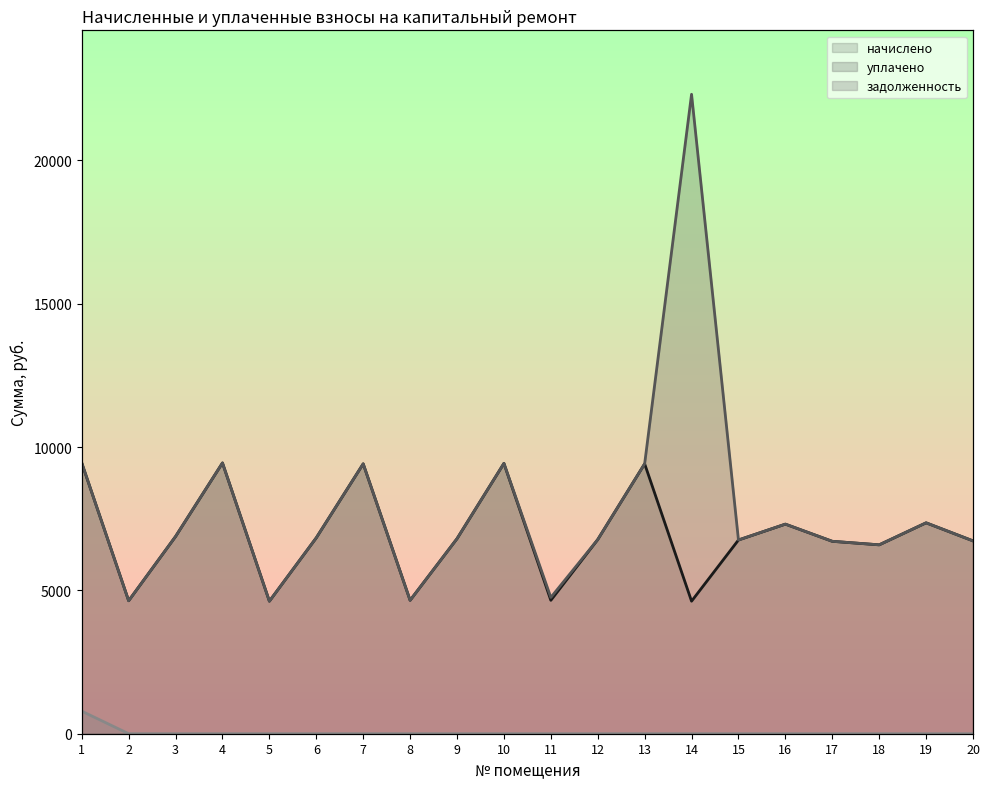

How many data points does each series have?

20